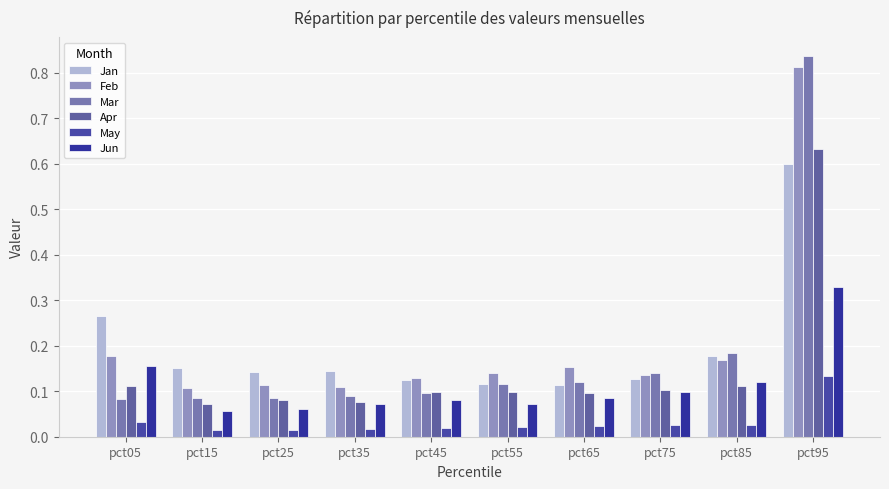

What is the total value across all series at pct95?

3.3